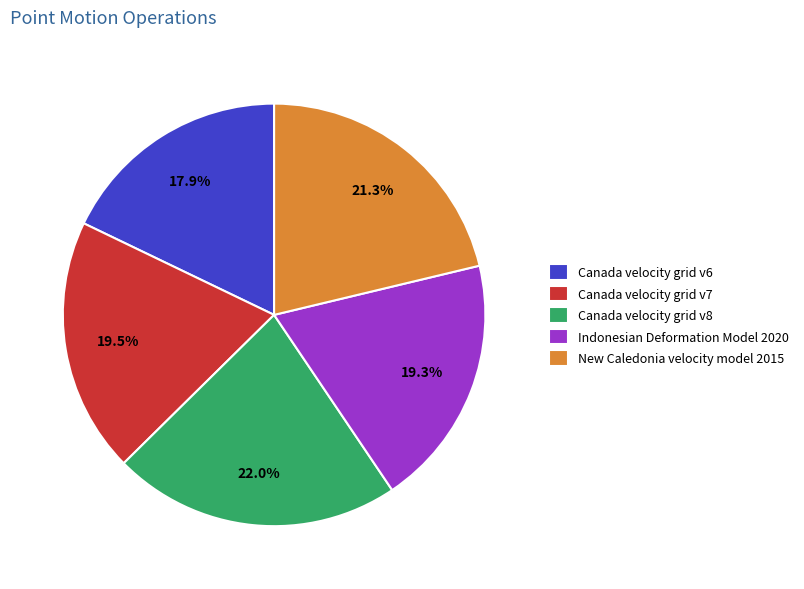

Which slice is the largest?

Canada velocity grid v8